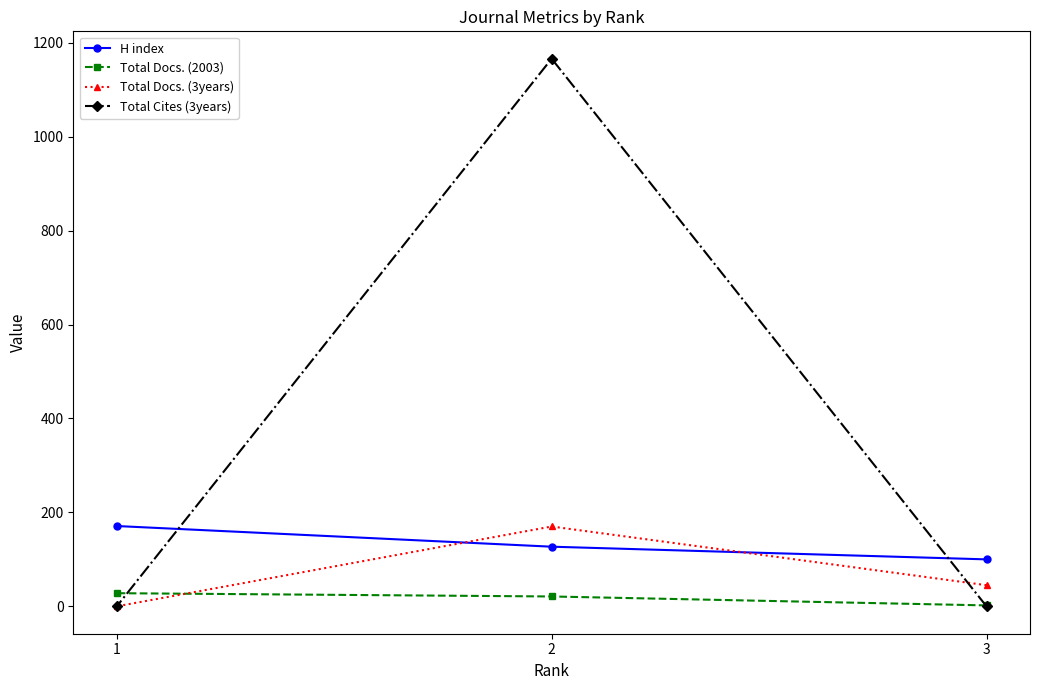

Reading left to right, transcribe all the data shown in this chart.

H index: 1=171	2=127	3=100
Total Docs. (2003): 1=28	2=21	3=2
Total Docs. (3years): 1=0	2=170	3=45
Total Cites (3years): 1=0	2=1166	3=0